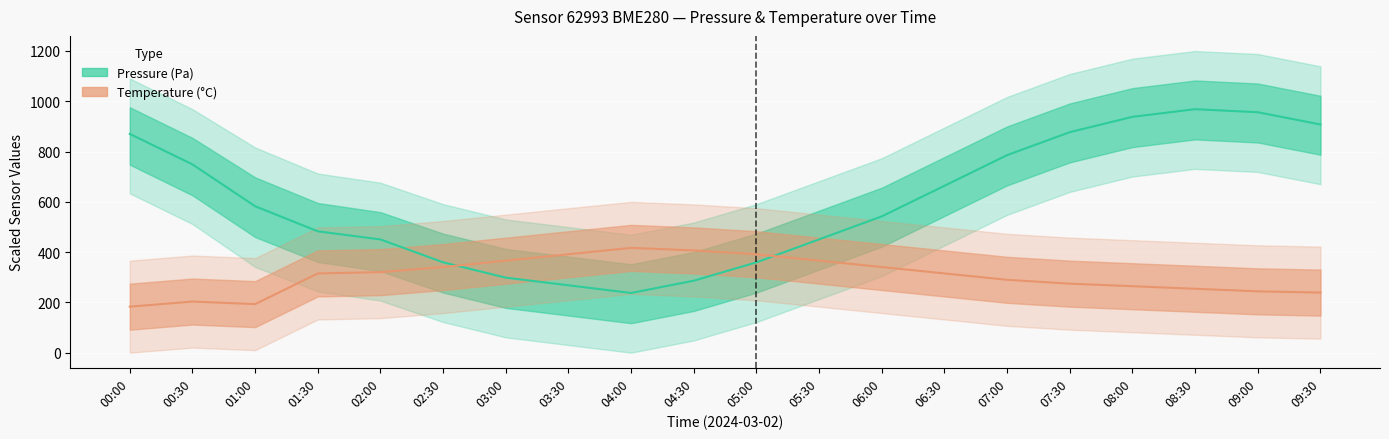

Reading left to right, extract all data points from this chart.

Pressure (Pa): 870.1	748.9	582.5	482.7	450.4	359.4	298.5	268.0	237.6	286.3	359.4	450.8	542.1	664.0	785.8	877.2	938.1	968.5	956.3	907.6
Temperature (°C): 183.1	203.4	193.2	315.3	320.3	340.7	366.1	391.5	416.9	406.8	391.5	366.1	340.7	315.3	289.8	274.6	264.4	254.2	244.1	239.0